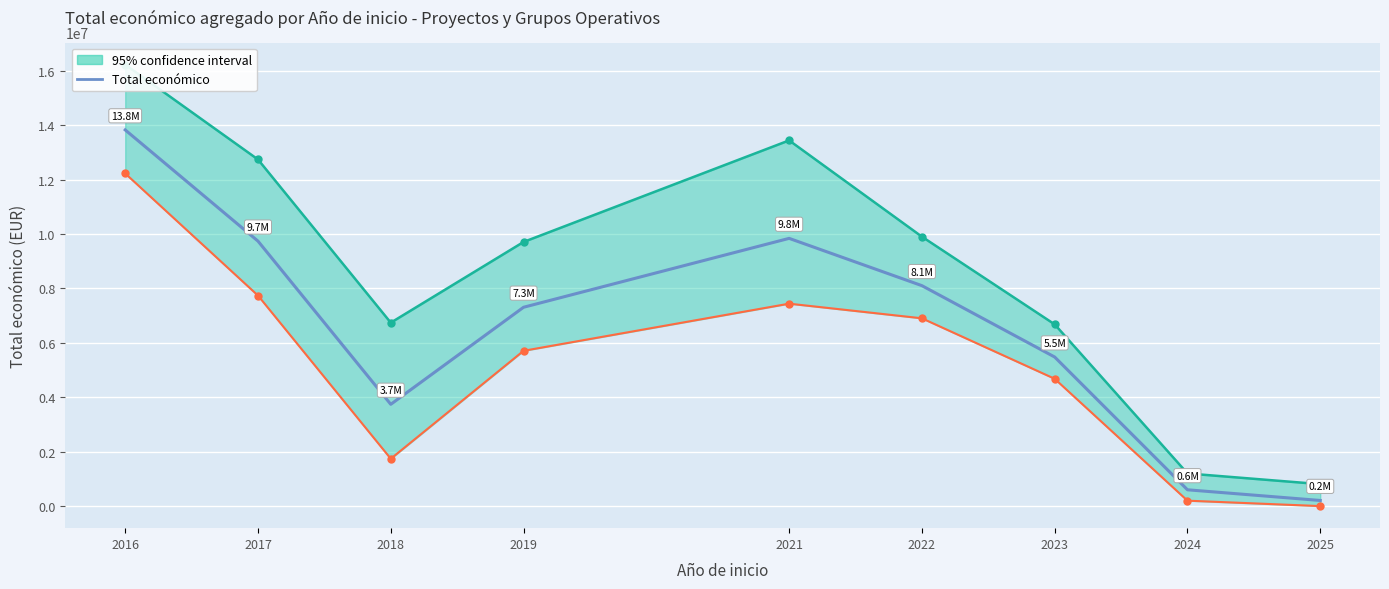

List the labels in order of value, smallest first.

2025, 2024, 2018, 2023, 2019, 2022, 2017, 2021, 2016